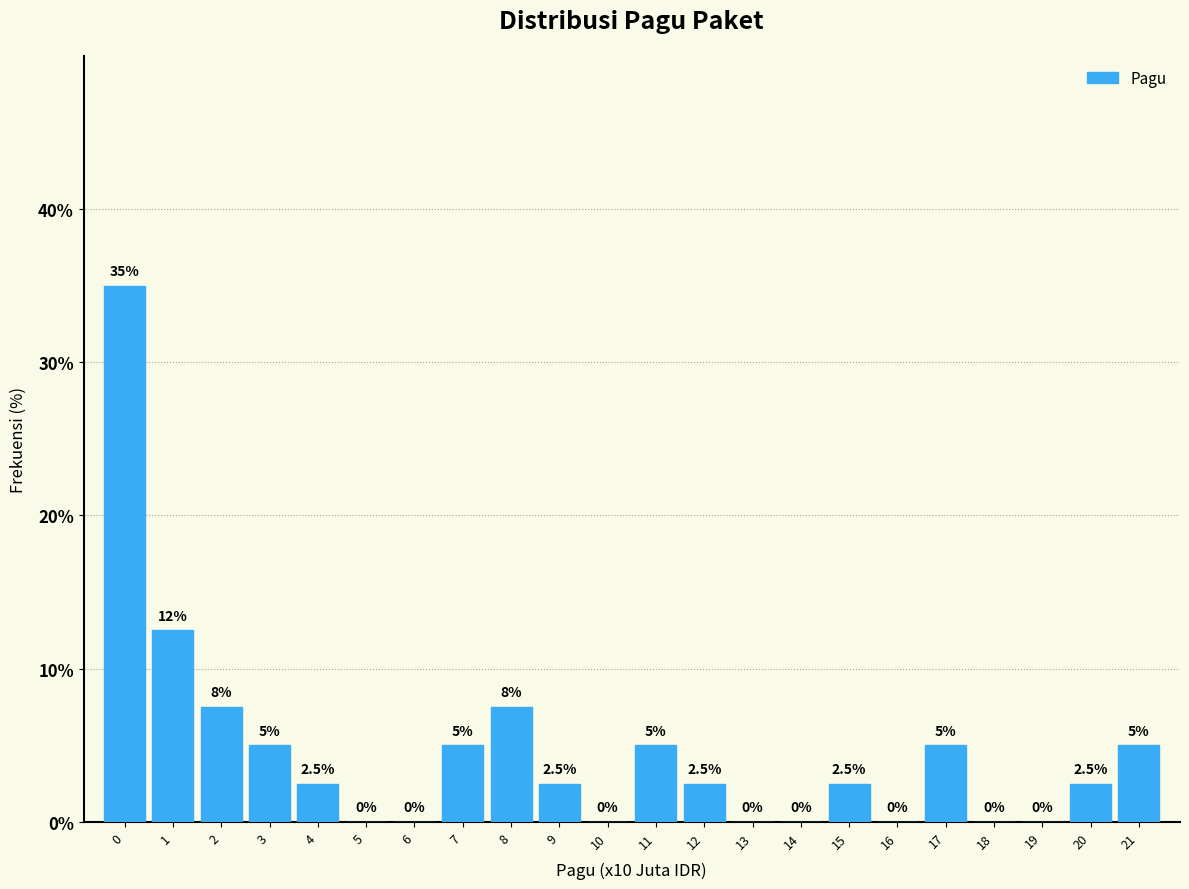

Reading left to right, list all the values displayed in this chart.

0=35.0	1=12.5	2=7.5	3=5.0	4=2.5	5=0.0	6=0.0	7=5.0	8=7.5	9=2.5	10=0.0	11=5.0	12=2.5	13=0.0	14=0.0	15=2.5	16=0.0	17=5.0	18=0.0	19=0.0	20=2.5	21=5.0